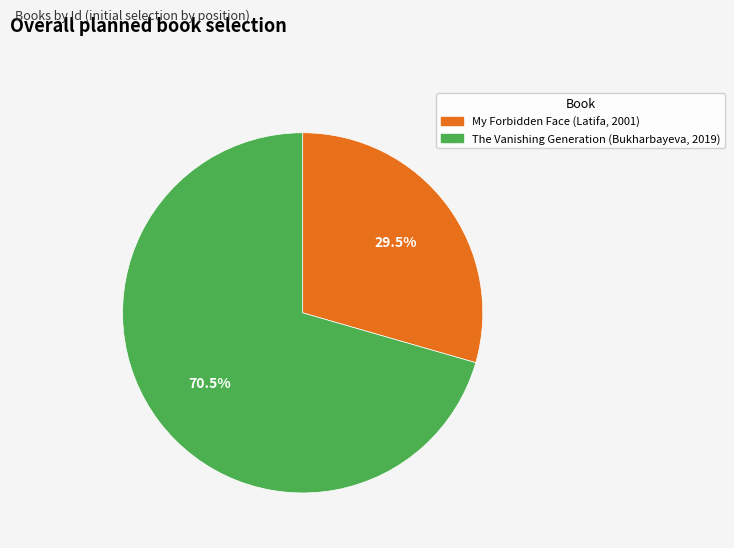

The My Forbidden Face (Latifa, 2001) slice represents 18% of the pie. True or false?

False